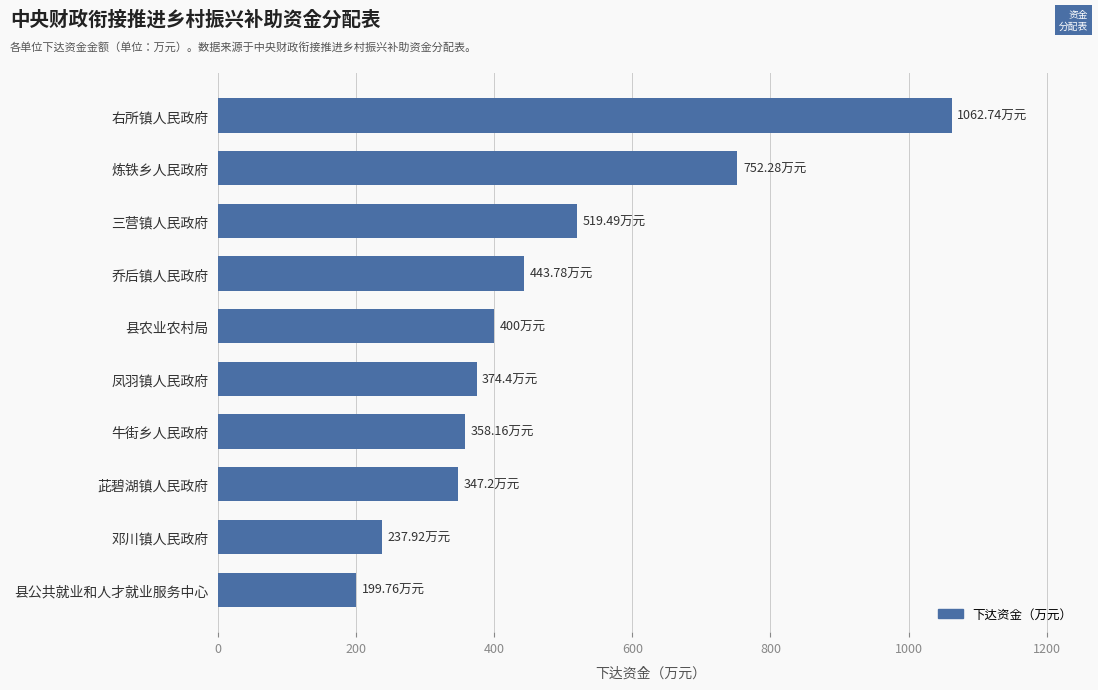

What is the difference between the maximum and minimum values?

863.0